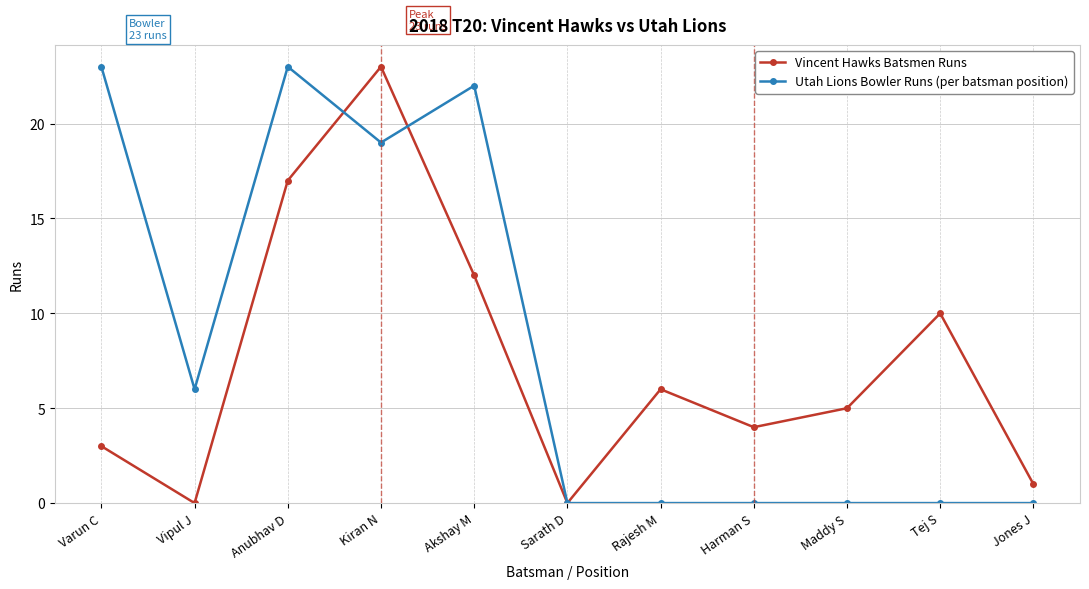

Between Varun C and Anubhav D, which series saw the biggest shift?

Vincent Hawks Batsmen Runs